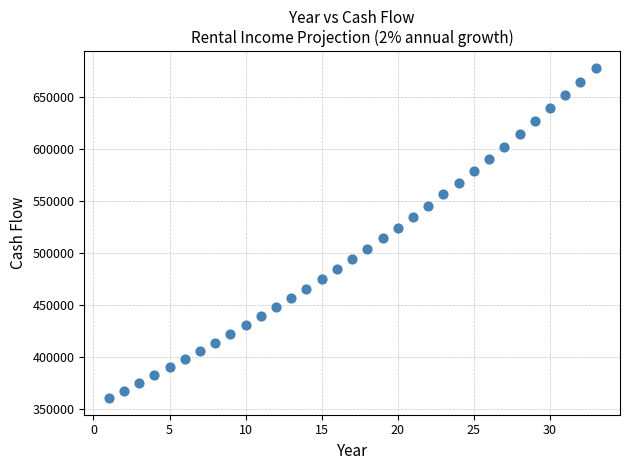

What is the range of Y values (max minus min)?

318434.6